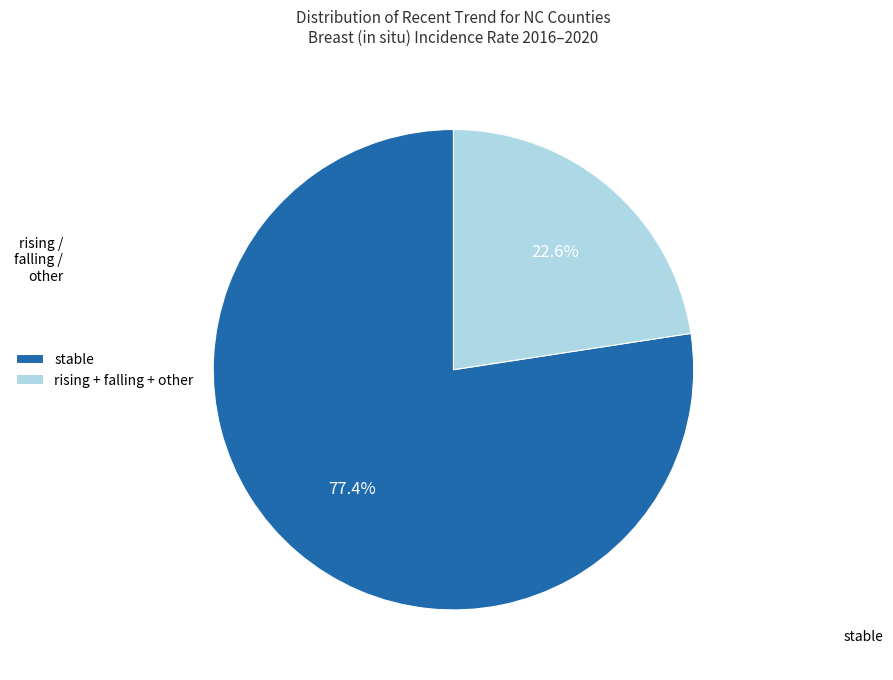

Is it true that stable is 65% of the pie?

False